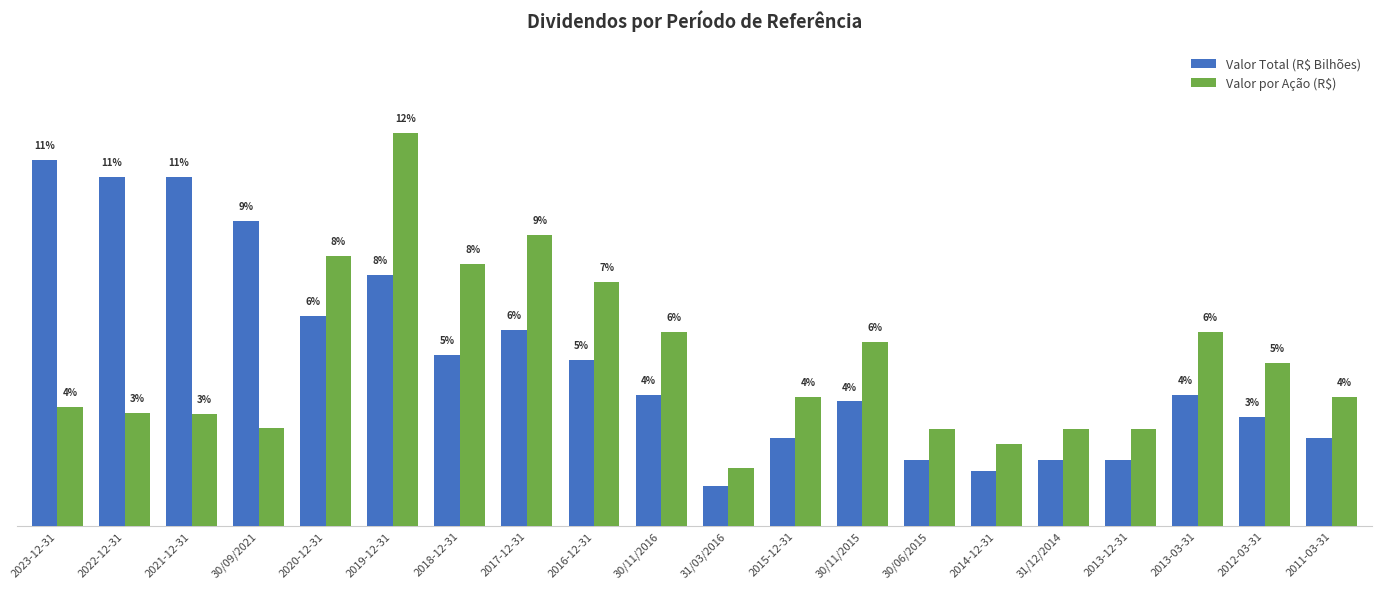

Which series changed the most between 2016-12-31 and 2013-03-31?

Valor por Ação (R$)